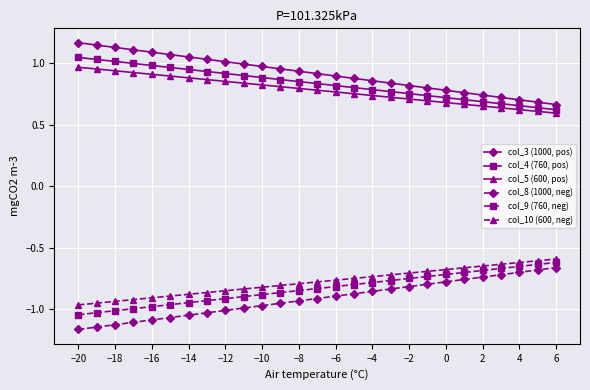

Rank the series by their maximum value, from highest to lowest.

col_3 (1000, pos), col_4 (760, pos), col_5 (600, pos), col_10 (600, neg), col_9 (760, neg), col_8 (1000, neg)